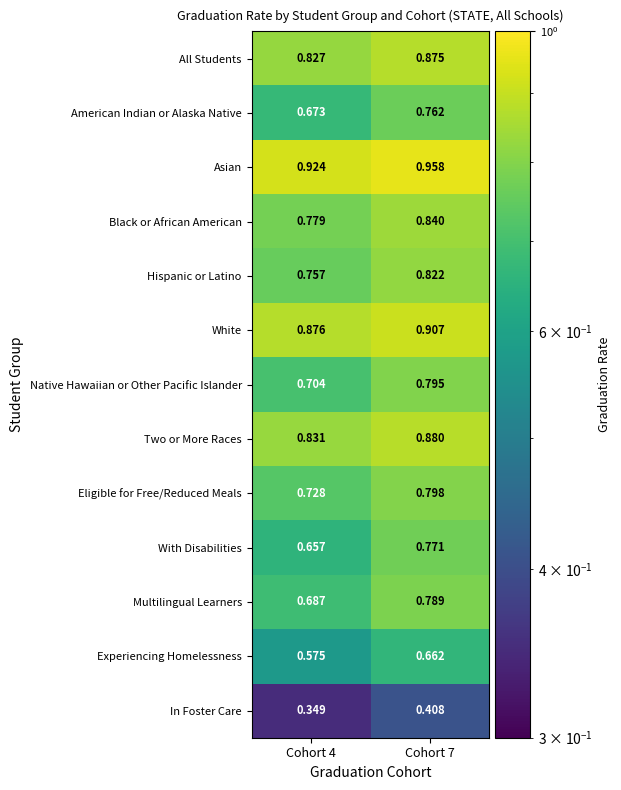

List the series in order of their peak value, lowest first.

In Foster Care, Experiencing Homelessness, American Indian or Alaska Native, With Disabilities, Multilingual Learners, Native Hawaiian or Other Pacific Islander, Eligible for Free/Reduced Meals, Hispanic or Latino, Black or African American, All Students, Two or More Races, White, Asian